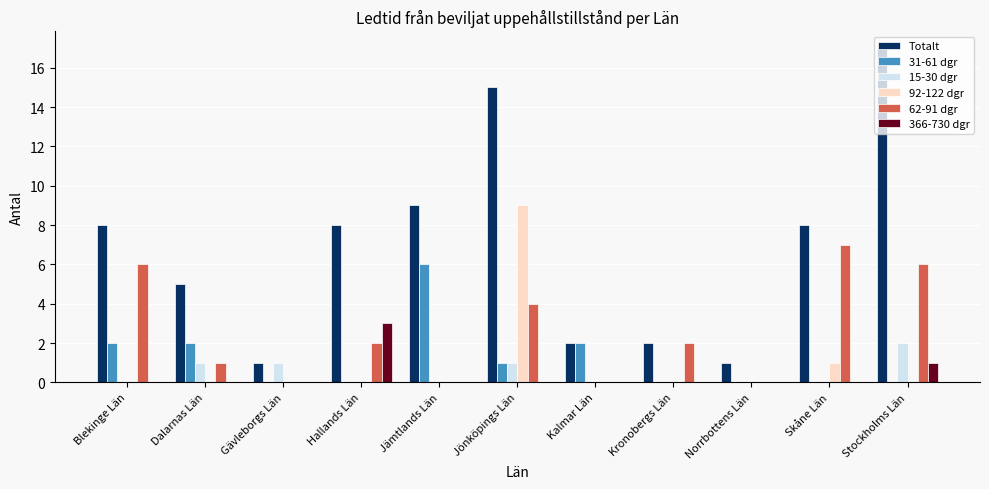

True or false: Totalt has a value of 15 at Jönköpings Län.

True